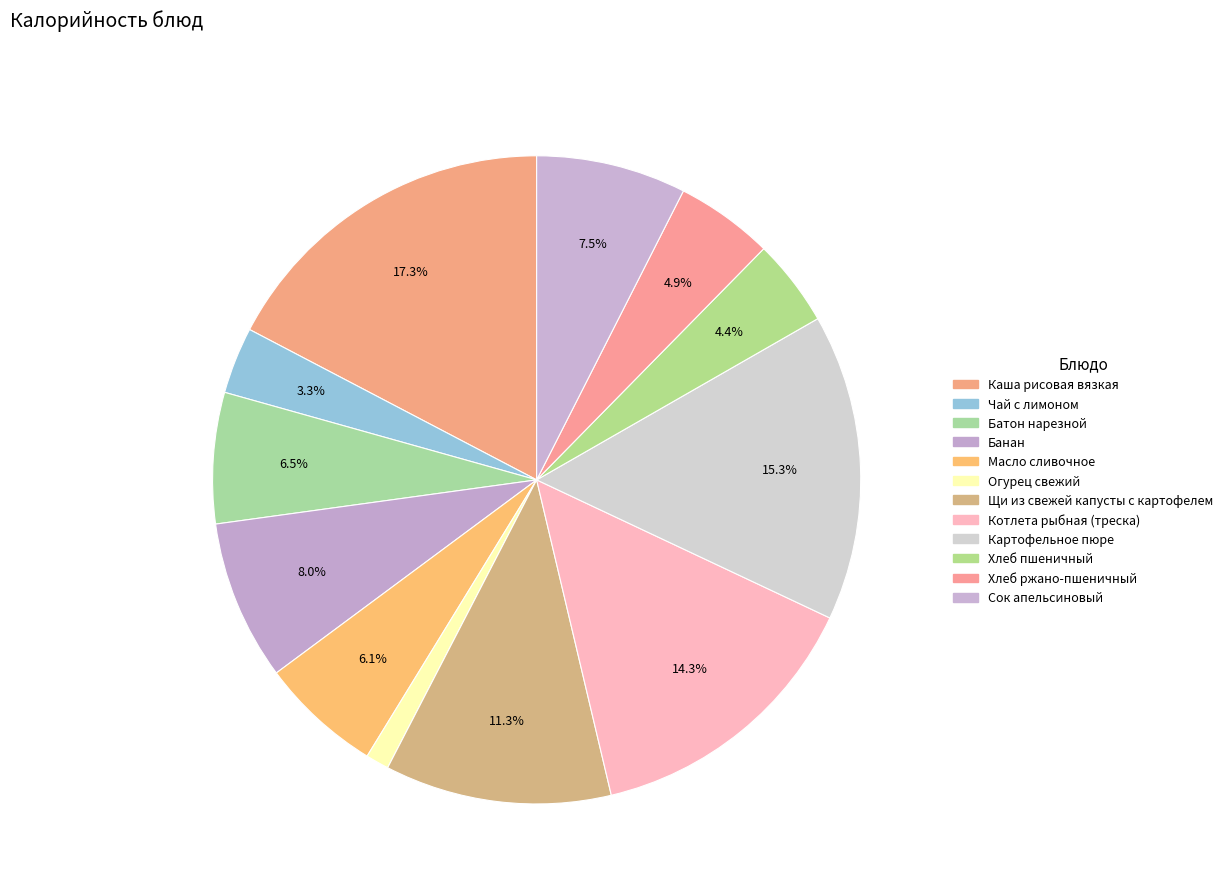

To the nearest percent, what is the average slice percentage?

8%